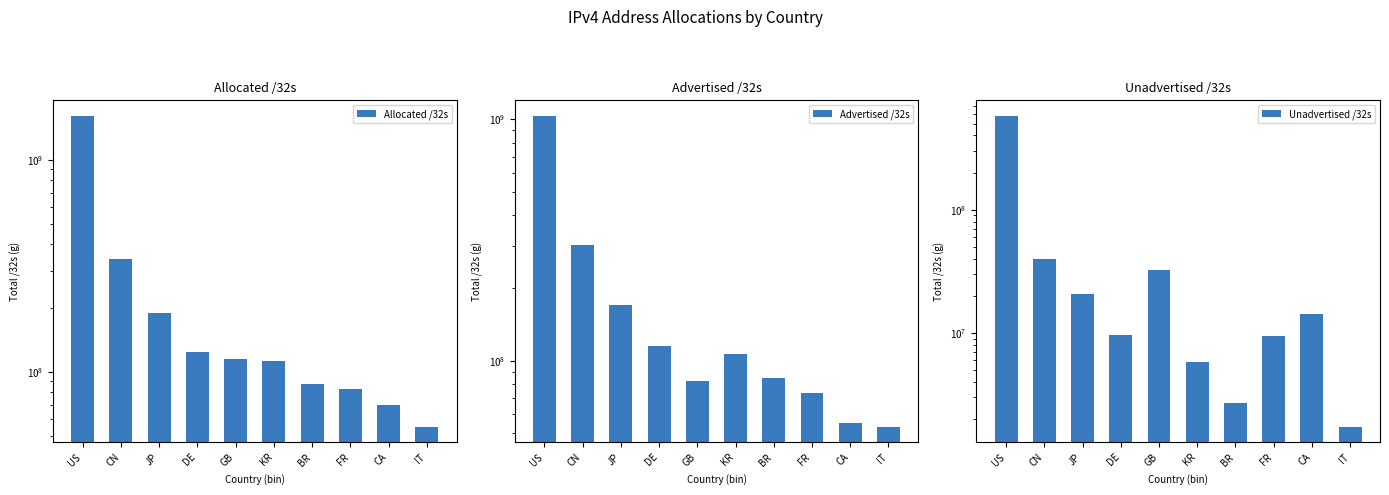

Read the Unadvertised /32s value at BR, to the nearest 50.

2684650